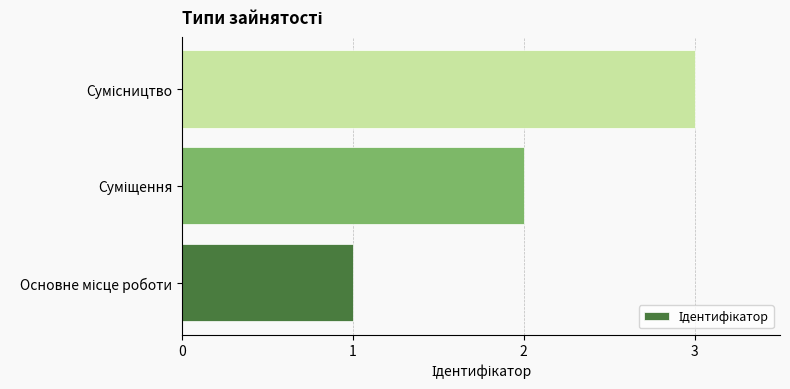

What is the sum of all values?

6